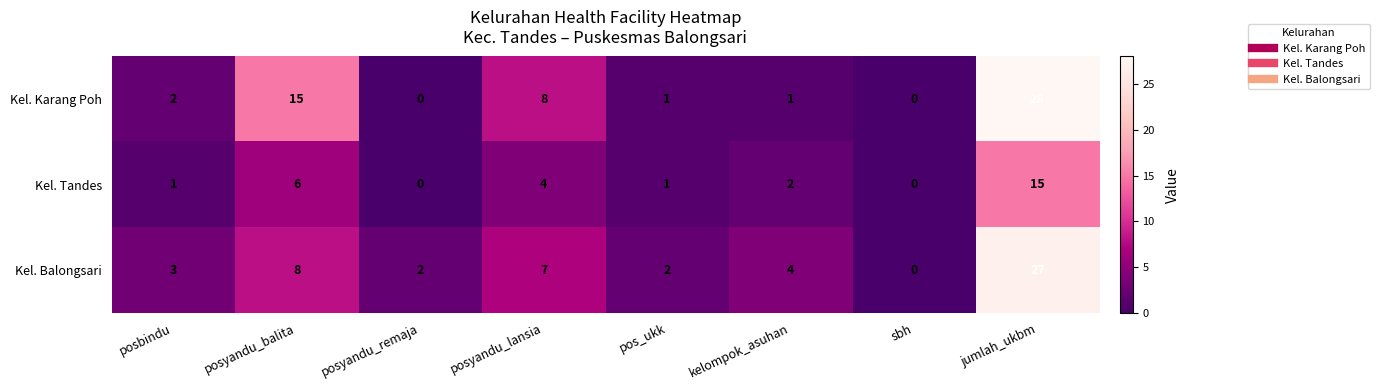

Which series has the largest range (max minus min)?

Kel. Karang Poh